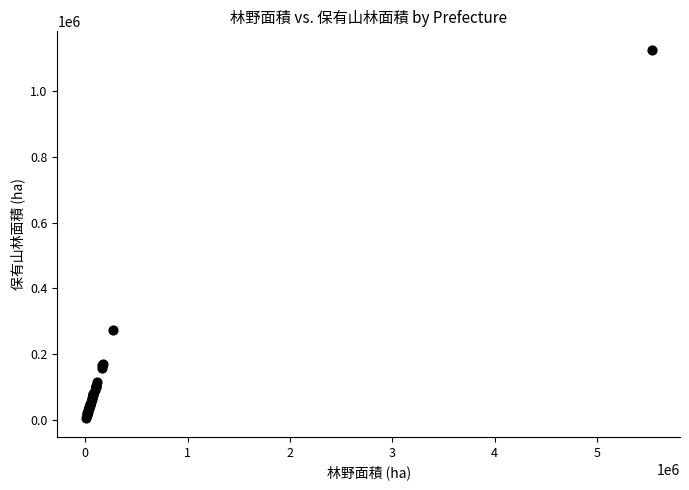

What Y value in the scatter plot is closest to 564962?

273341